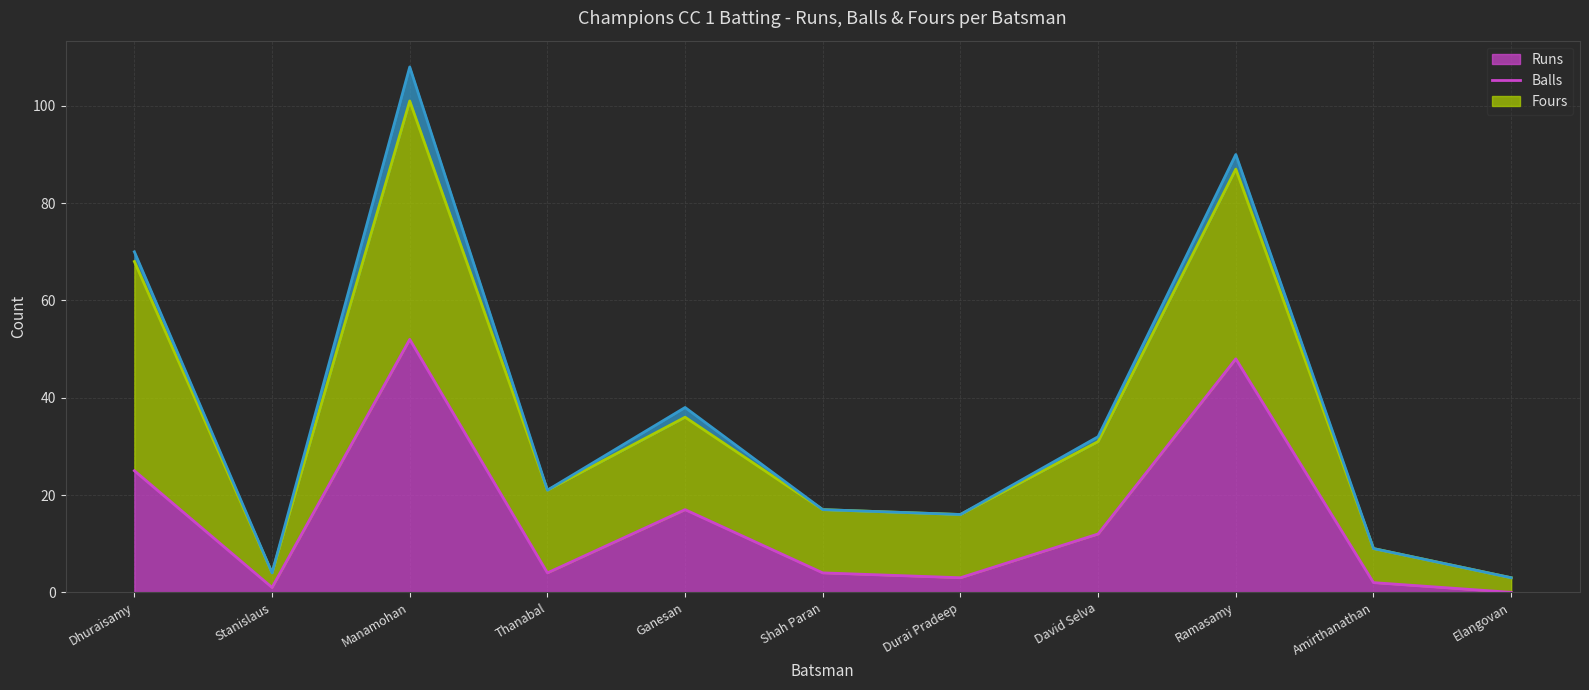

What position from the right is Amirthanathan?

2